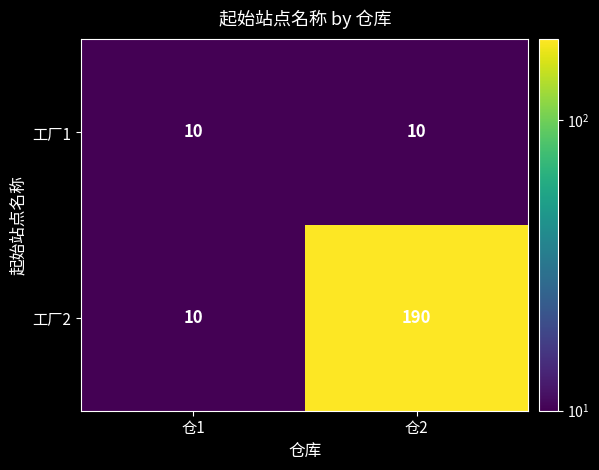

Is it true that 工厂1 equals 10 at 仓1?

True